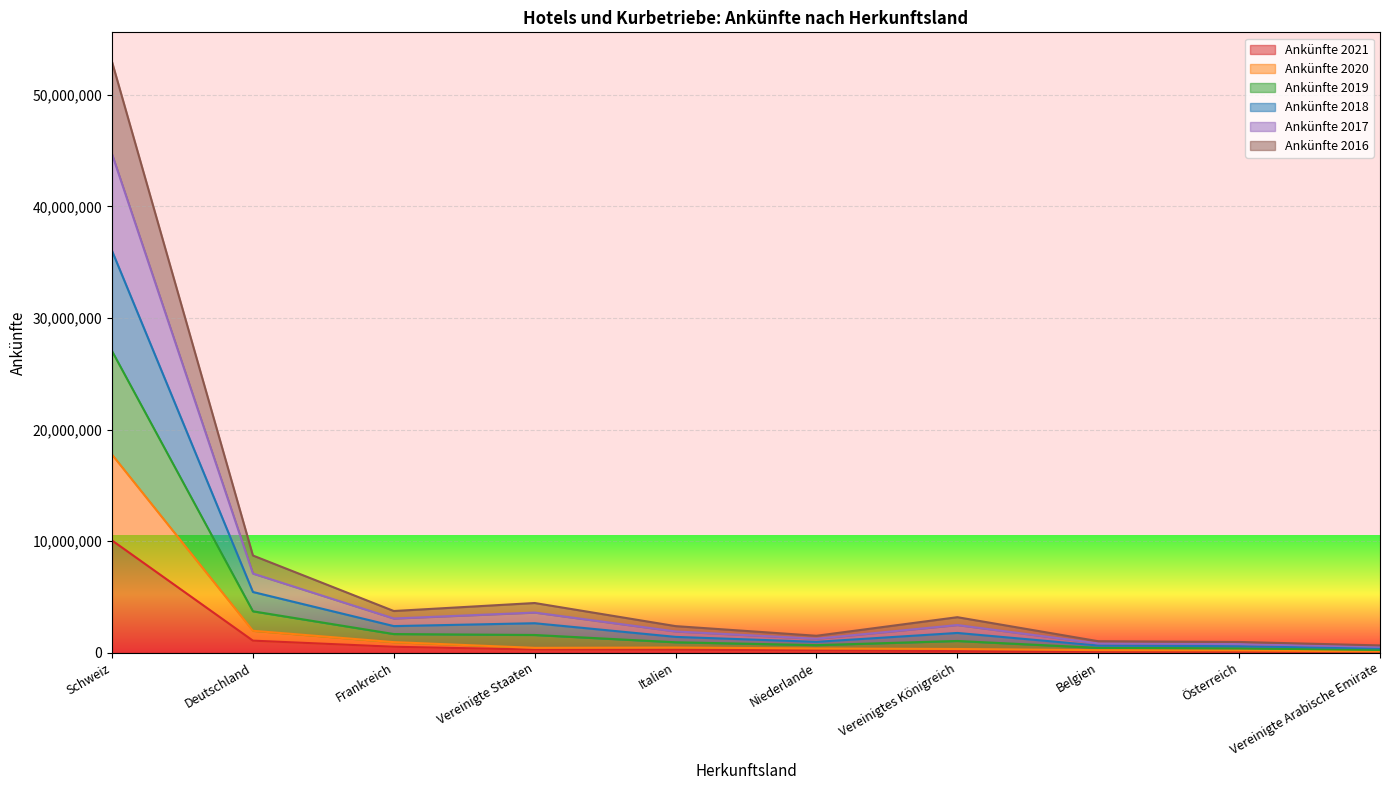

At which label does Ankünfte 2021 reach its peak?

Schweiz